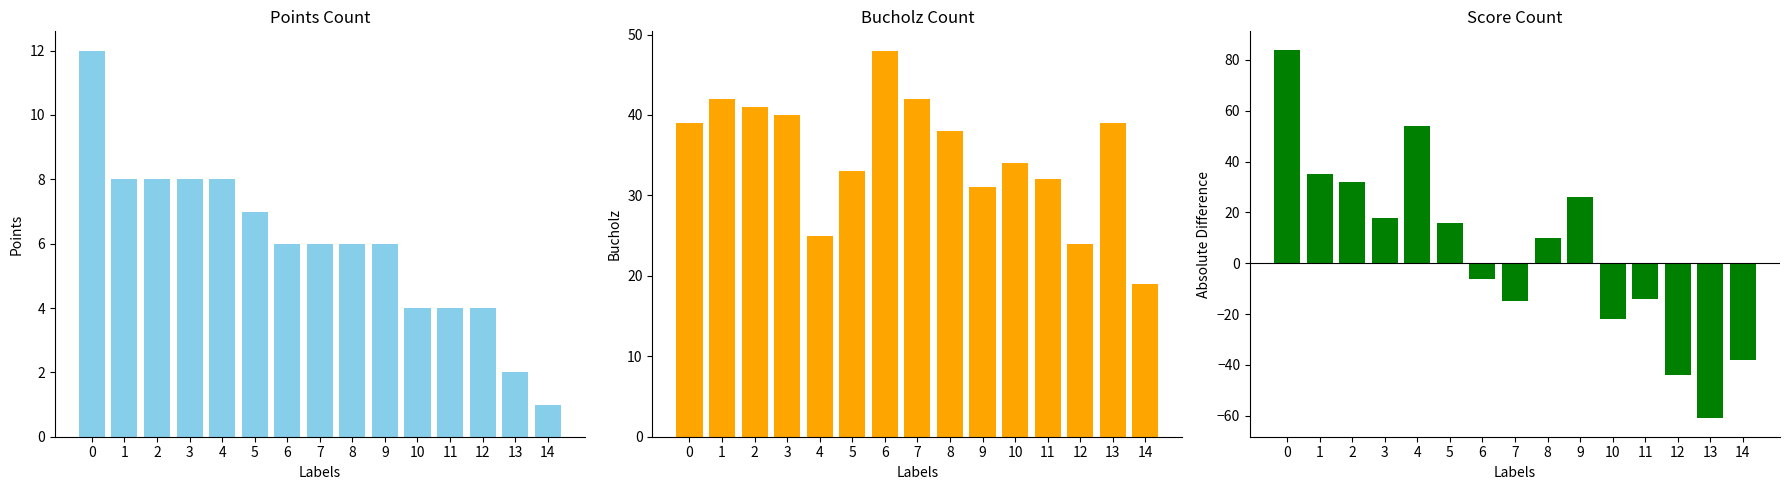

What is the smallest value displayed?

-61